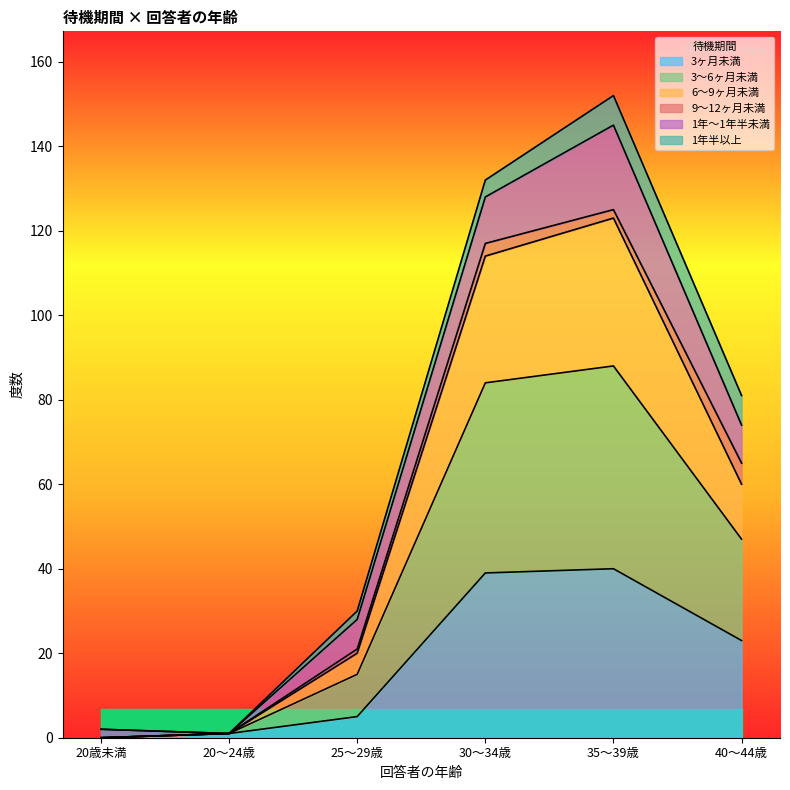

The 3ヶ月未満 series shows 25 at 30～34歳. True or false?

False